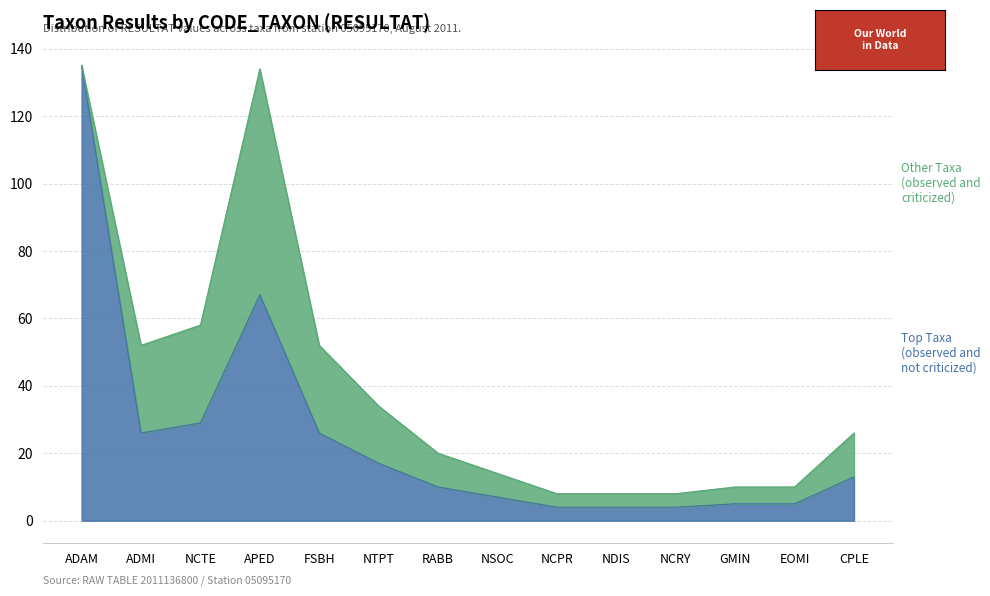

What are all the series names shown in the legend?

Top Taxa (observed and not criticized), Other Taxa (observed and criticized)